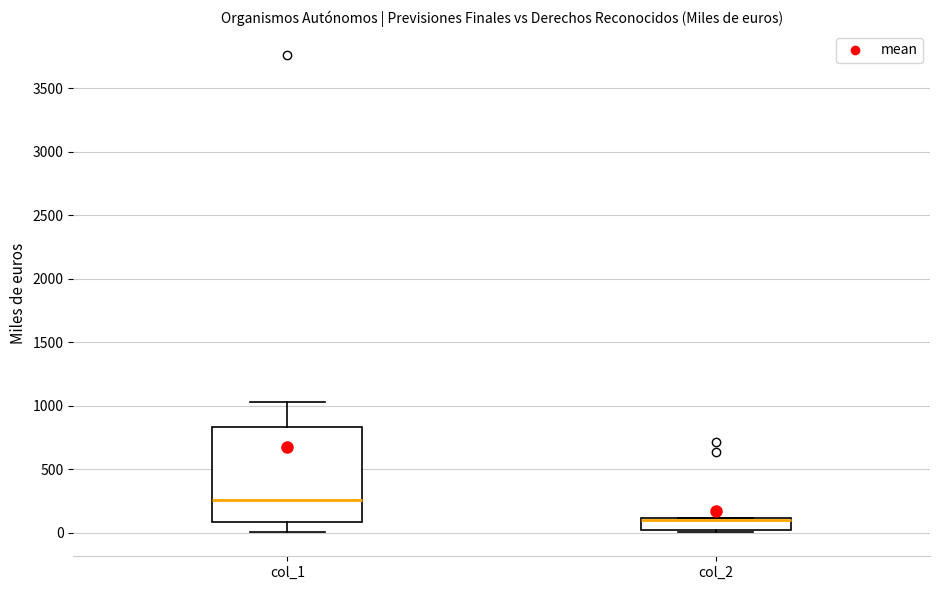

Where is the upper edge of the box for col_2 on the y-axis? The values are not printed on the chart, so give them approximately, as read against the axis.

100